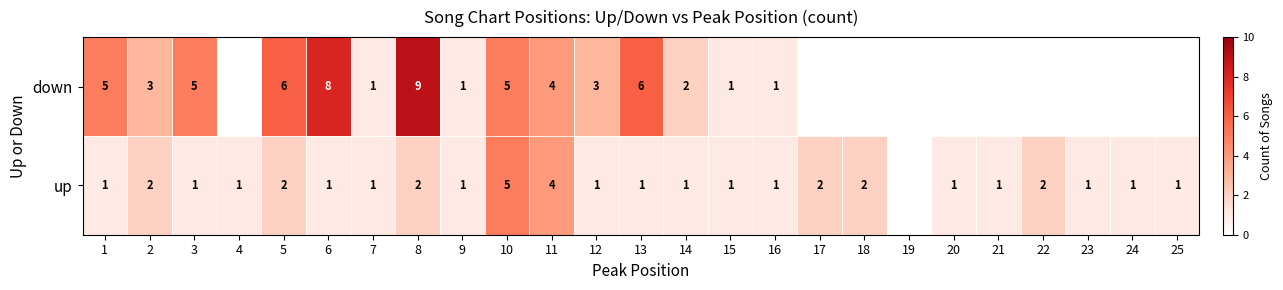

True or false: up has a value of 1 at 15.

True